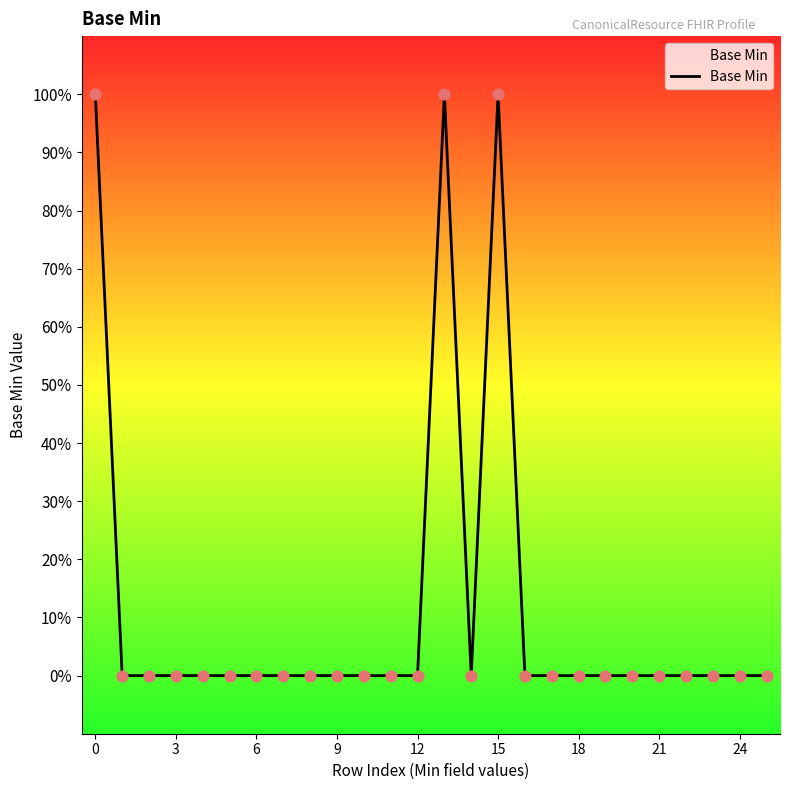

Is this an area chart (filled region under the line)?

Yes